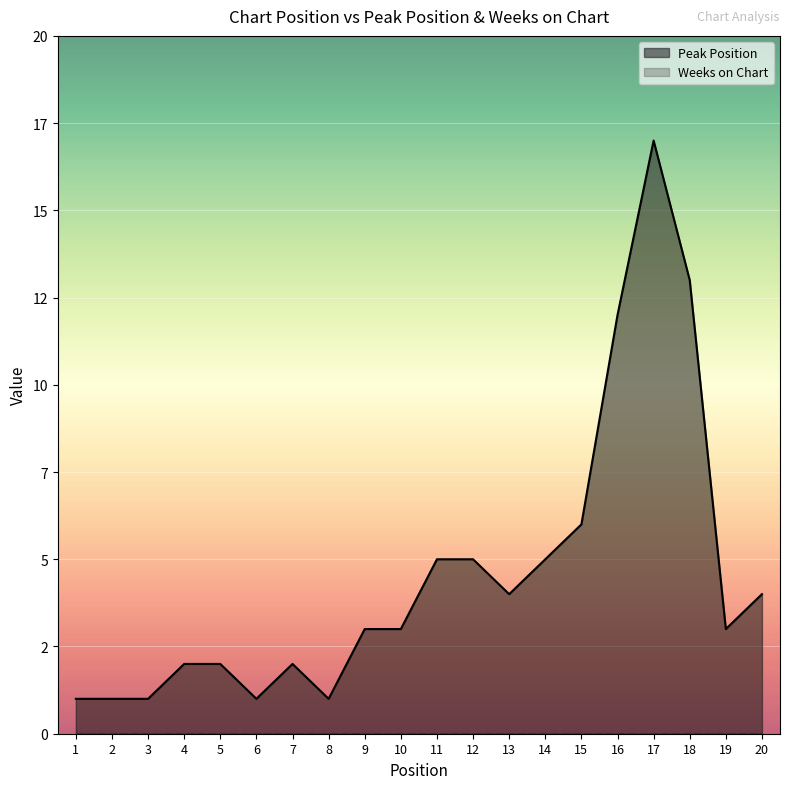

True or false: the data shows 6 at 15.

True